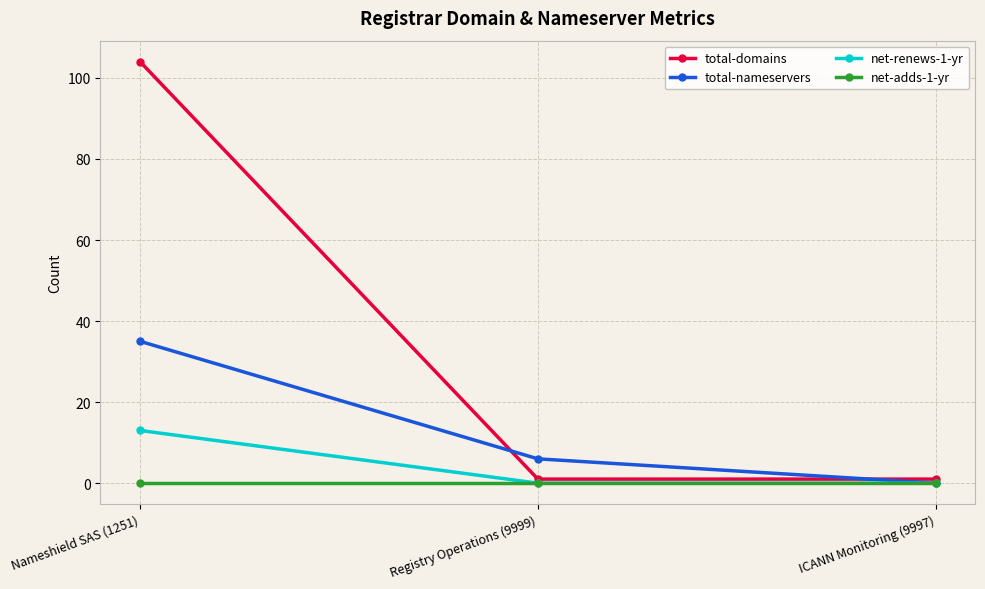

How many lines are shown in the chart?

4